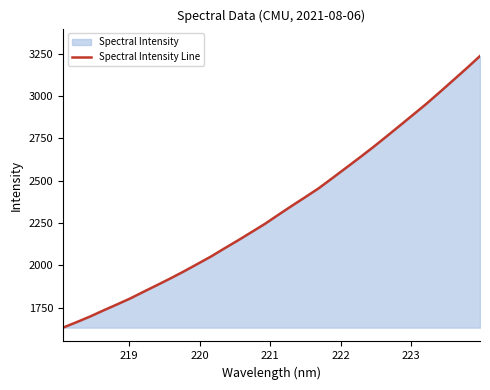

What is the minimum value shown in the chart?

1632.8